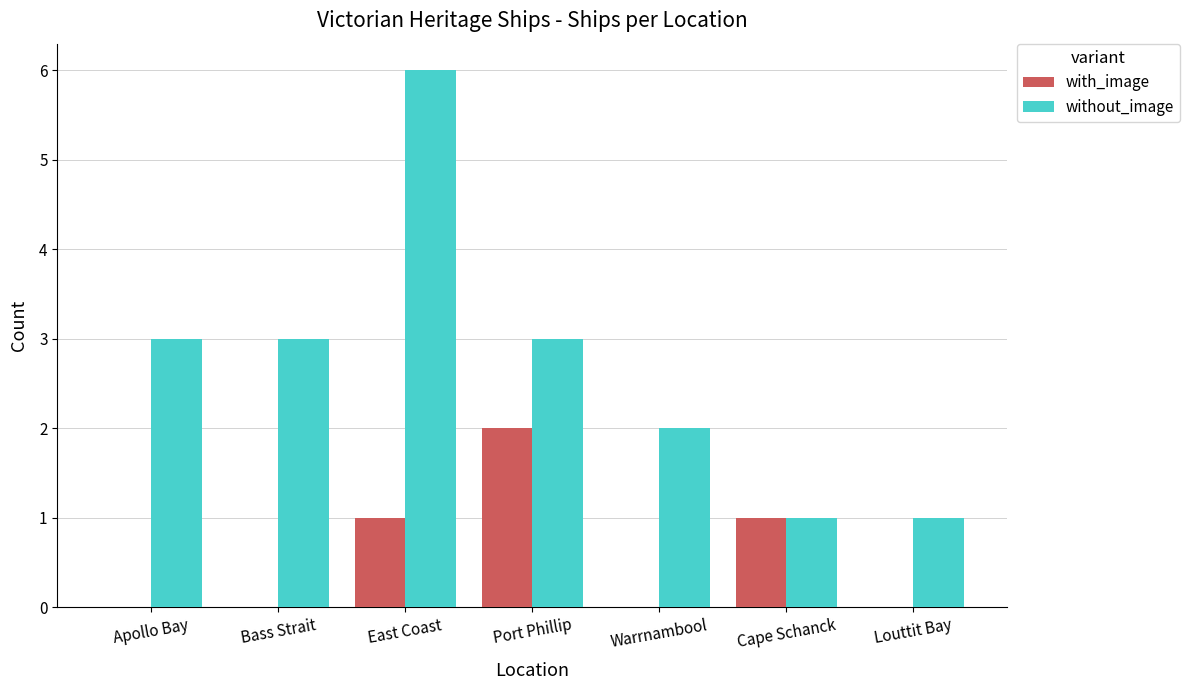

Which series changed the most between Apollo Bay and Cape Schanck?

without_image